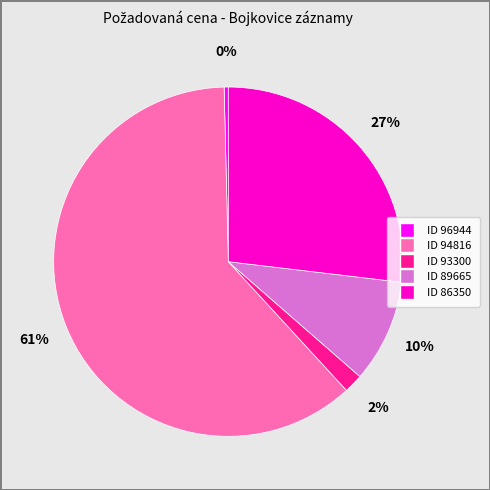

Does any single category account for the majority?

Yes